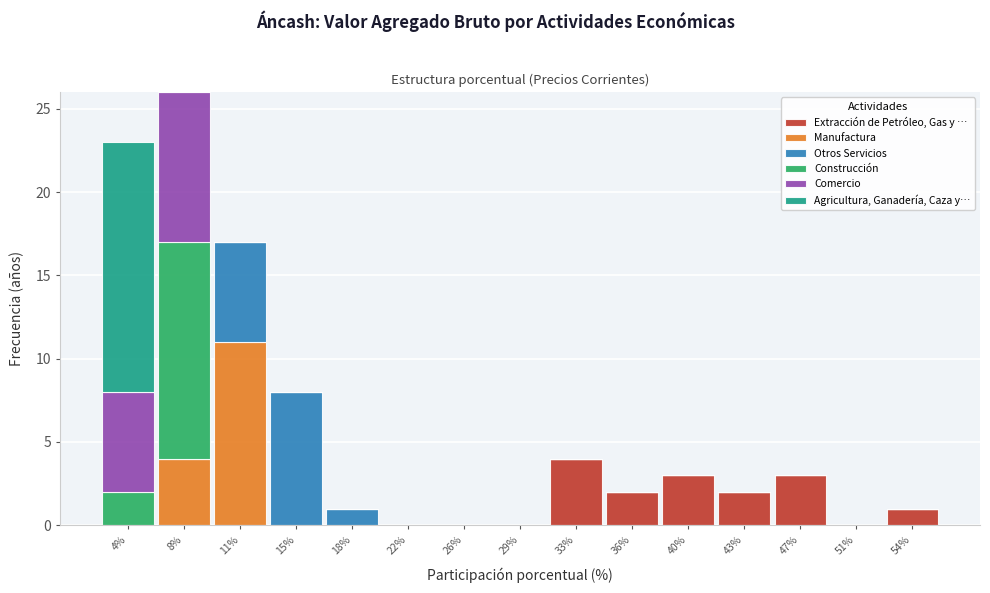

Which range on the x-axis has the tallest stacked bar (by total height)?

6.0 to 9.5